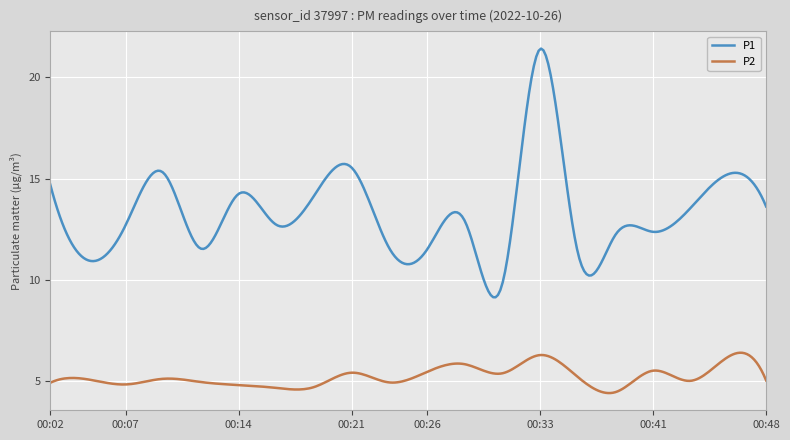

What is the average value of the P1 series?

13.3